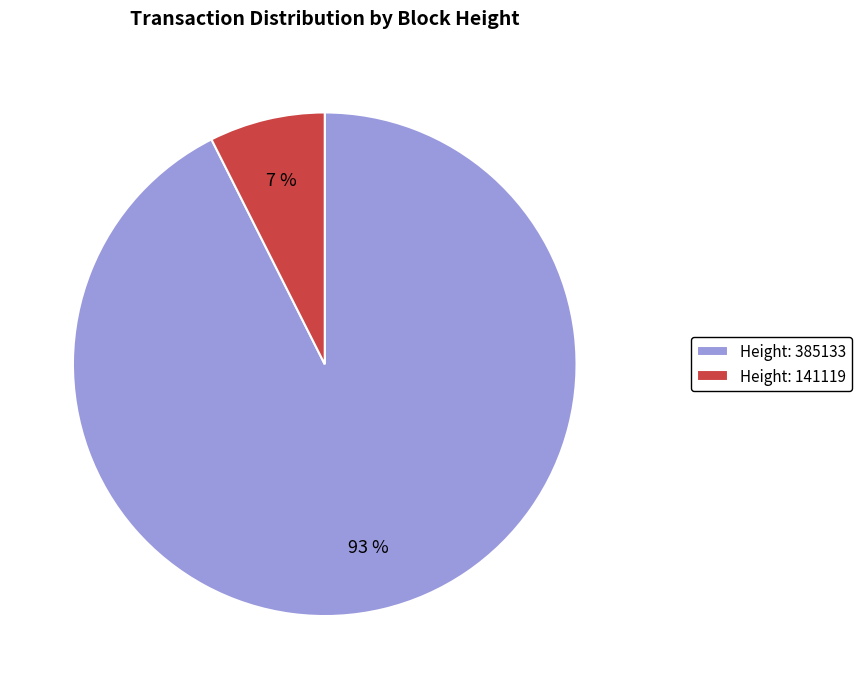

Combined, do Height: 141119 and Height: 385133 account for over 50%?

Yes